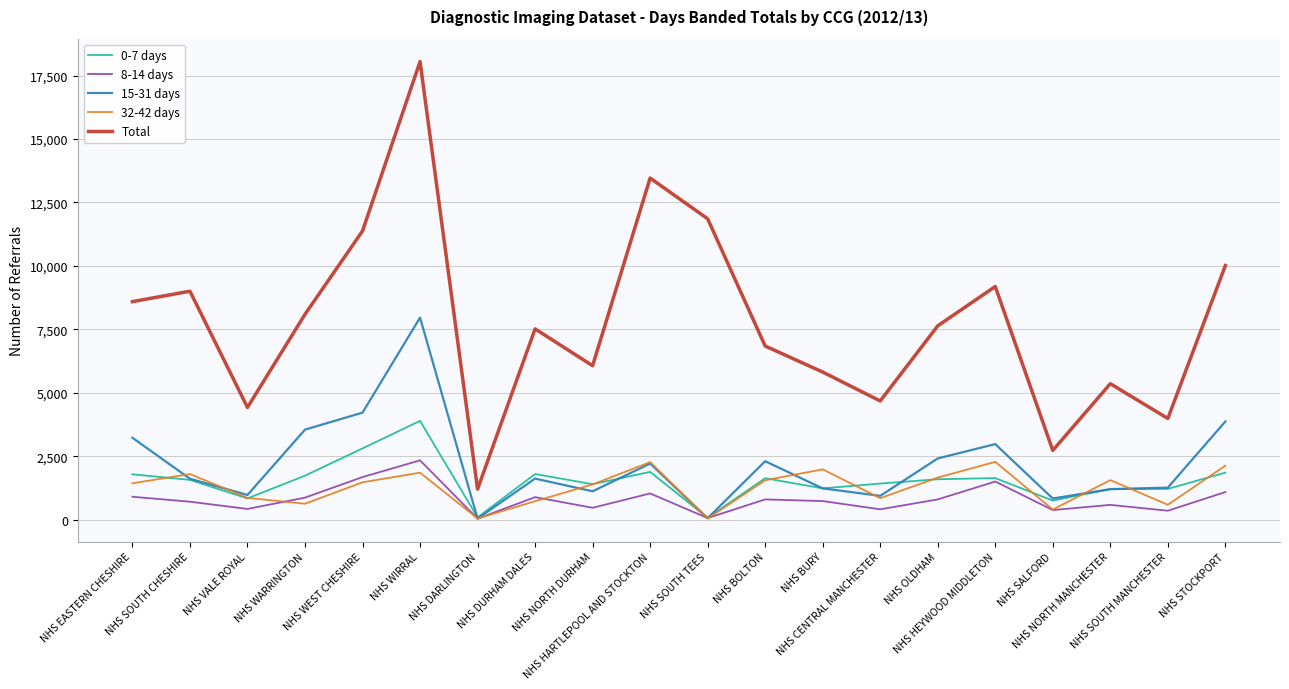

At which category does 0-7 days reach its first local peak?

NHS WIRRAL